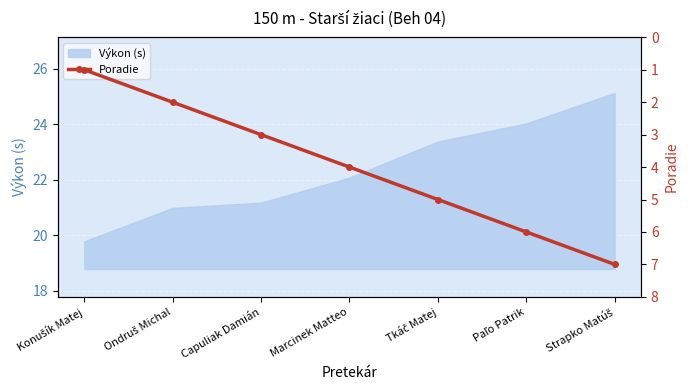

At which label does the data first exceed 4?

Tkáč Matej